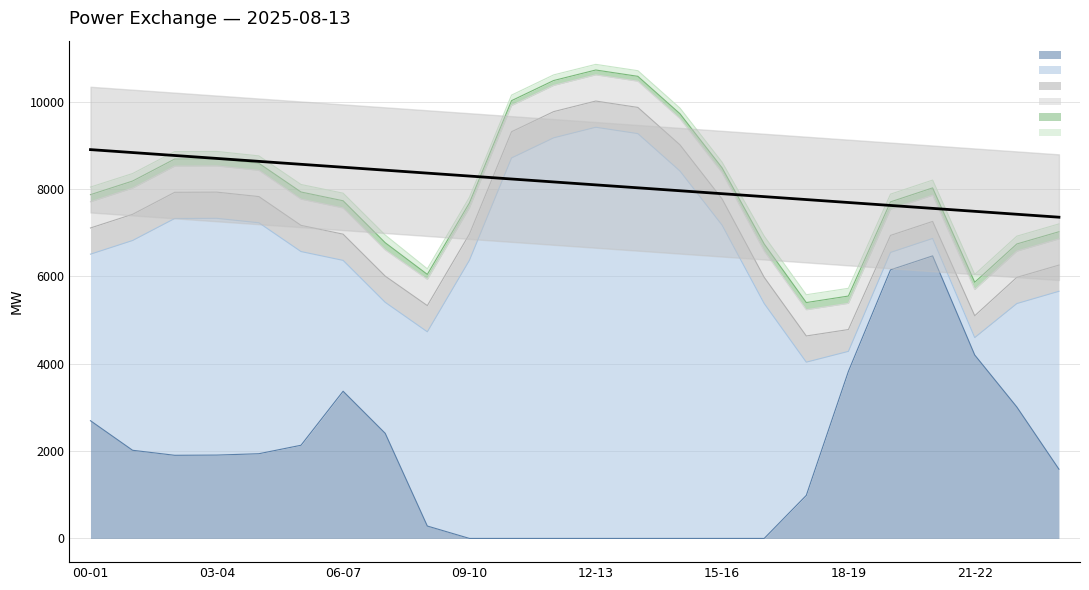

Reading right to left, extract all data points from this chart.

PL_AC import: 1586	3010	4201	6471	6151	3826	986	0	0	0	0	0	0	0	0	284	2407	3371	2134	1940	1909	1904	2019	2696
PL_AC export: 4074	2369	399	399	399	458	3051	5380	7175	8414	9271	9417	9175	8714	6371	4448	3000	2997	4436	5289	5422	5423	4804	3814
PL_SE4: 600	600	500	390	390	500	600	600	600	600	600	600	600	600	600	600	600	600	600	600	600	600	600	600
SE4_PL: 600	600	600	600	600	600	600	600	600	600	600	600	600	600	600	600	600	600	600	600	600	600	600	600
PL_LT: 164	165	167	168	168	167	165	164	113	112	112	111	112	112	114	115	165	165	164	162	162	162	162	163
LT_PL: 179	179	179	179	177	177	179	179	128	129	129	129	129	127	127	127	176	174	172	170	170	171	172	174